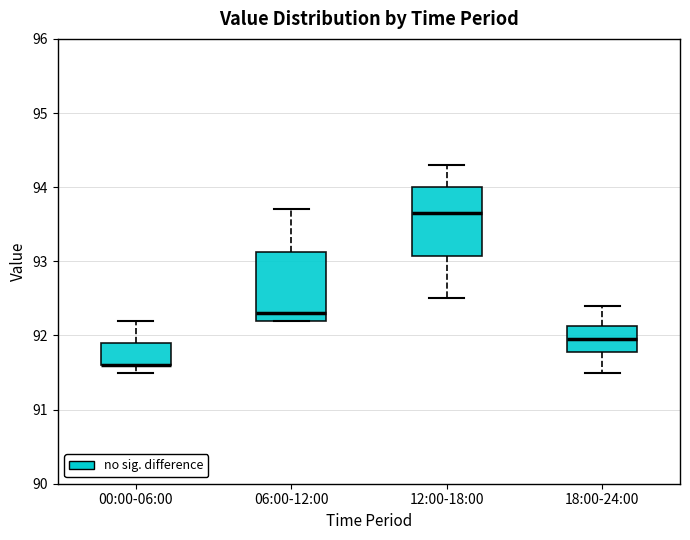

Reading left to right, transcribe this box plot: for each box, give where its median line is, the range the box spans, and where its two whiskers end, as read against the y-axis. The values are not printed on the chart, so give them approximately, as read against the axis.

00:00-06:00: median 91.6 (drawn on the box's lower edge), box 91.6 to 91.9, whiskers 91.5 to 92.2
06:00-12:00: median 92.3, box 92.2 to 93.1, whiskers 92.2 to 93.7
12:00-18:00: median 93.7, box 93.1 to 94.0, whiskers 92.5 to 94.3
18:00-24:00: median 92.0, box 91.8 to 92.1, whiskers 91.5 to 92.4